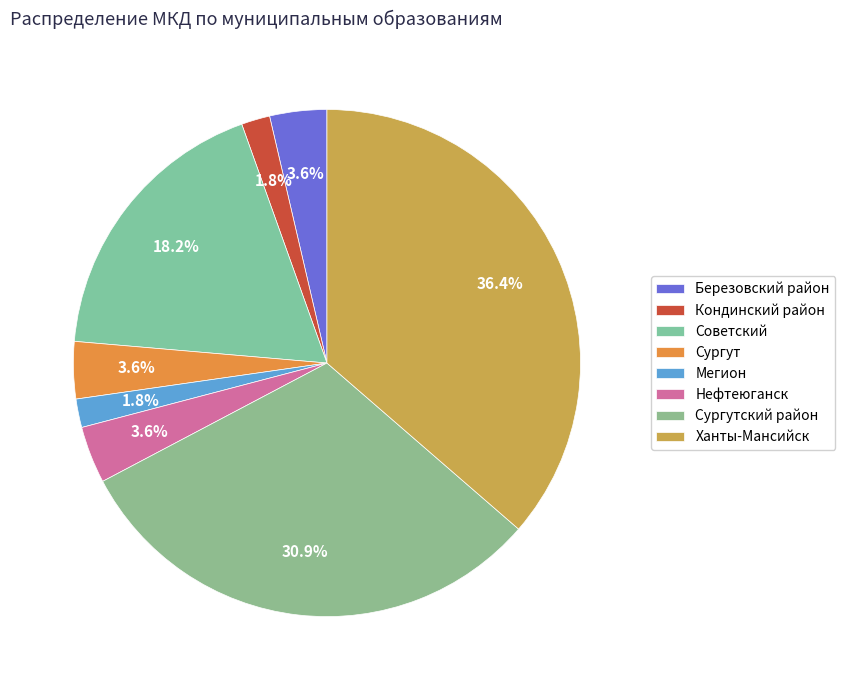

Which slice is the largest?

Ханты-Мансийск